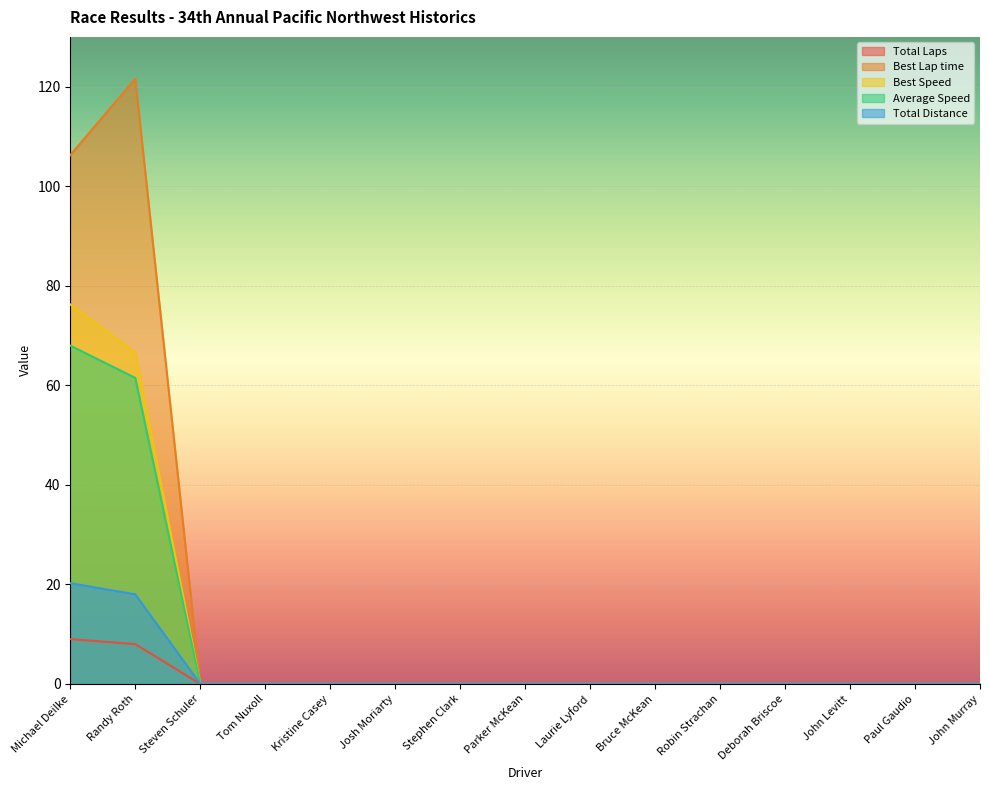

Reading right to left, transcribe all the data shown in this chart.

Total Laps: 0.0	0.0	0.0	0.0	0.0	0.0	0.0	0.0	0.0	0.0	0.0	0.0	0.0	8.0	9.0
Best Lap time: 0.0	0.0	0.0	0.0	0.0	0.0	0.0	0.0	0.0	0.0	0.0	0.0	0.0	121.6	106.2
Best Speed: 0.0	0.0	0.0	0.0	0.0	0.0	0.0	0.0	0.0	0.0	0.0	0.0	0.0	66.6	76.2
Average Speed: 0.0	0.0	0.0	0.0	0.0	0.0	0.0	0.0	0.0	0.0	0.0	0.0	0.0	61.5	68.0
Total Distance: 0.0	0.0	0.0	0.0	0.0	0.0	0.0	0.0	0.0	0.0	0.0	0.0	0.0	18.0	20.2